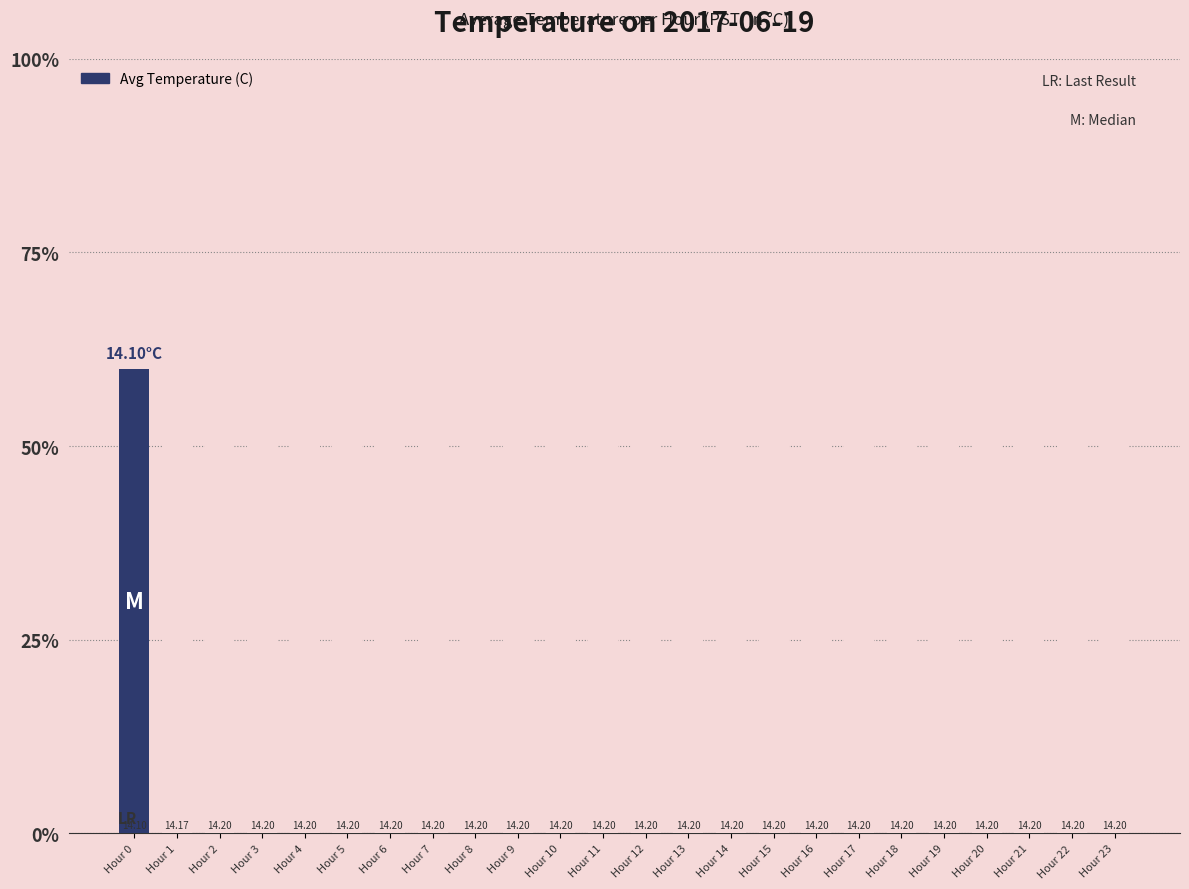

What is the difference between the maximum and minimum values?

0.1